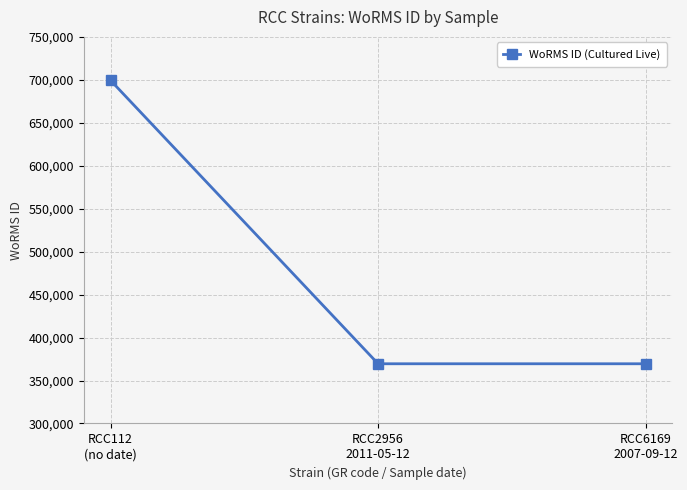

Between RCC6169
2007-09-12 and RCC112
(no date), which is larger?

RCC112
(no date)